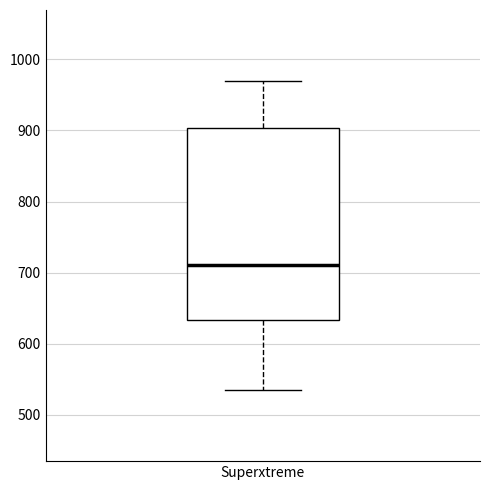

Where does the lower whisker of the box for Superxtreme end on the y-axis? The values are not printed on the chart, so give them approximately, as read against the axis.

540